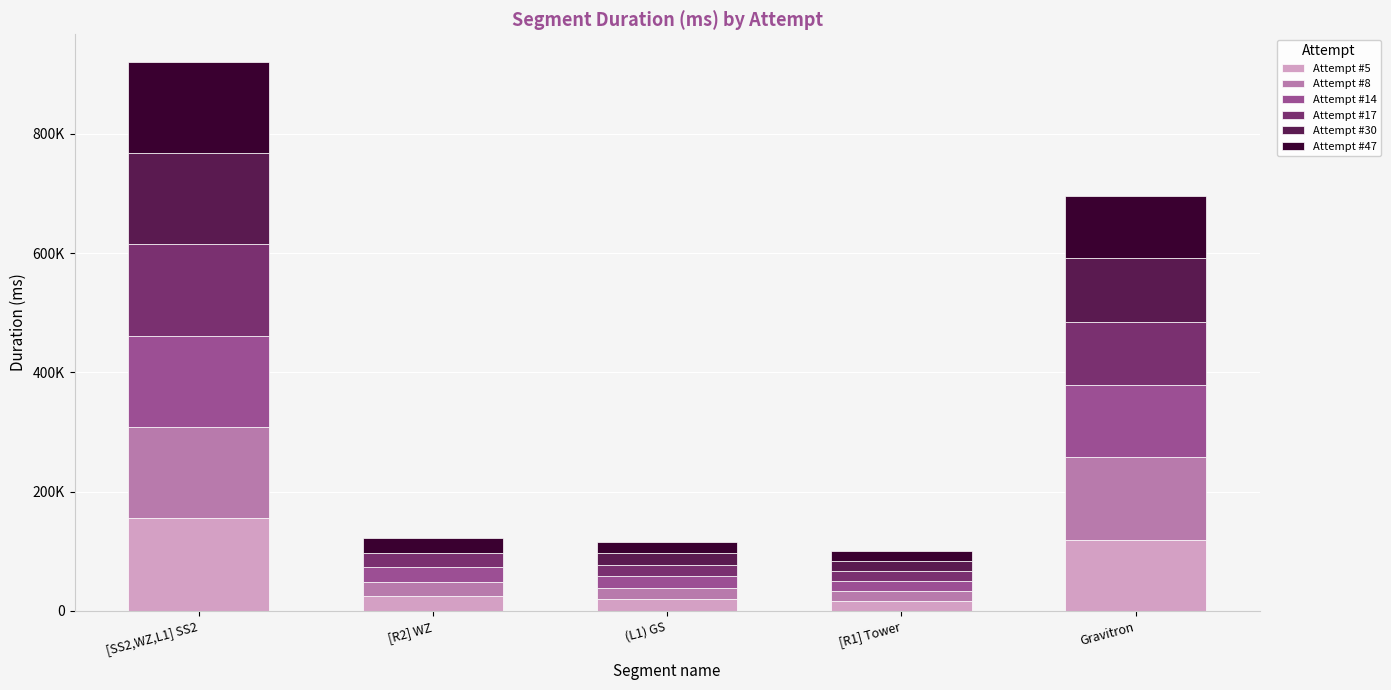

What are all the series names shown in the legend?

Attempt #5, Attempt #8, Attempt #14, Attempt #17, Attempt #30, Attempt #47